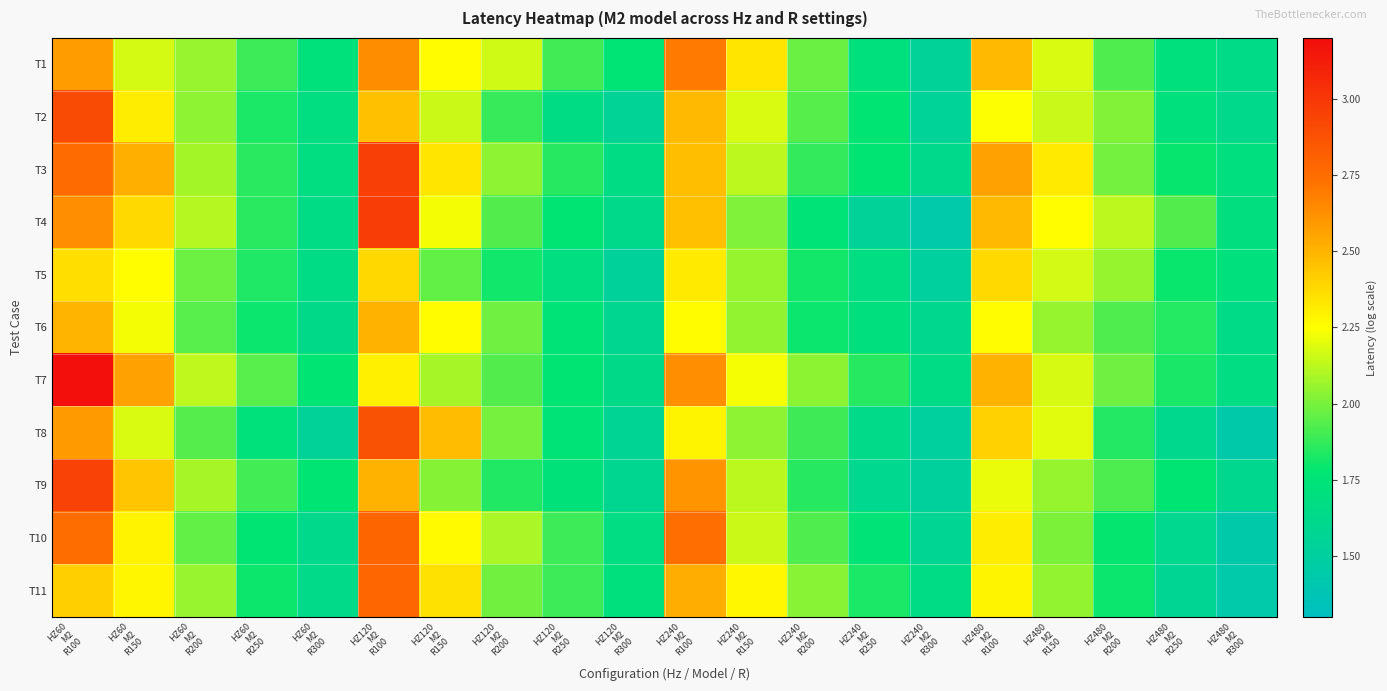

At how many categories does at least one series exceed 1?

20